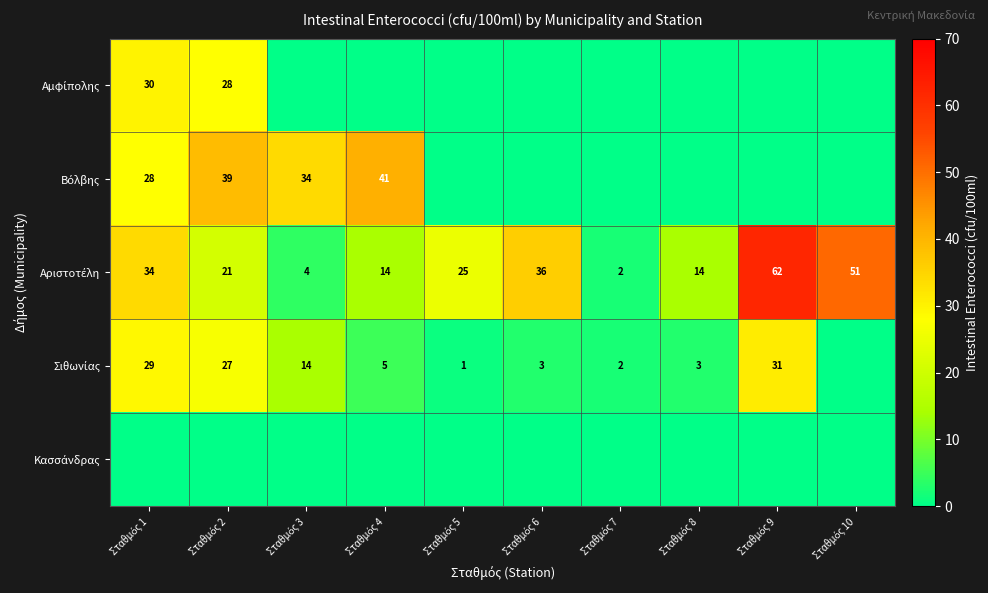

Which category has the lowest value in the Κασσάνδρας series?

Σταθμός 1